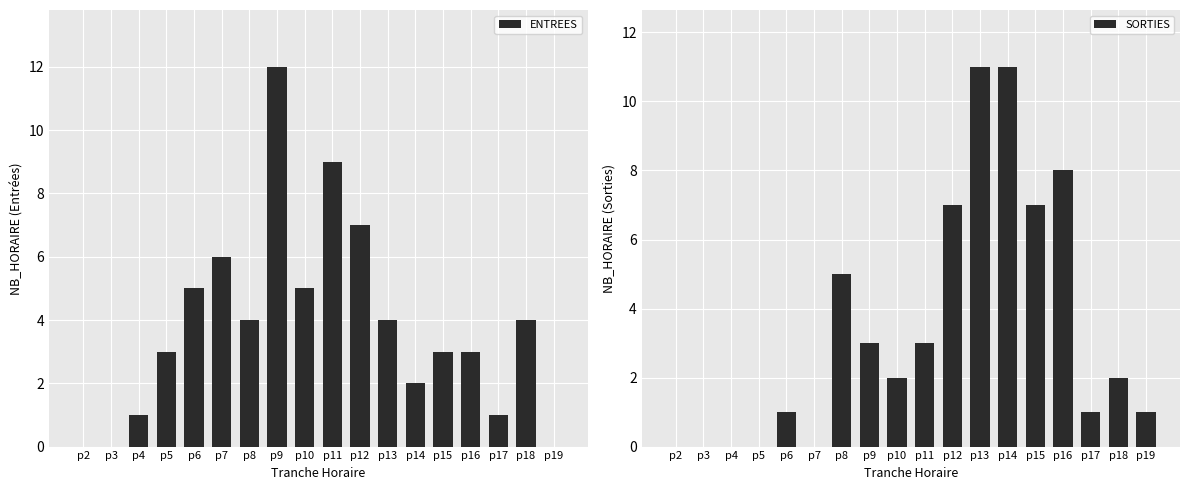

How many bars are there in total?

36